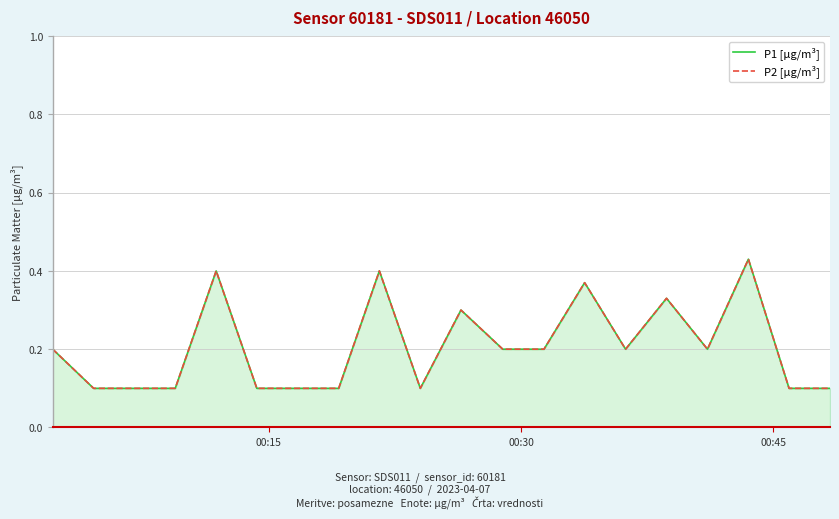

What is the difference between the maximum and minimum values in the P1 [µg/m³] series?

0.3